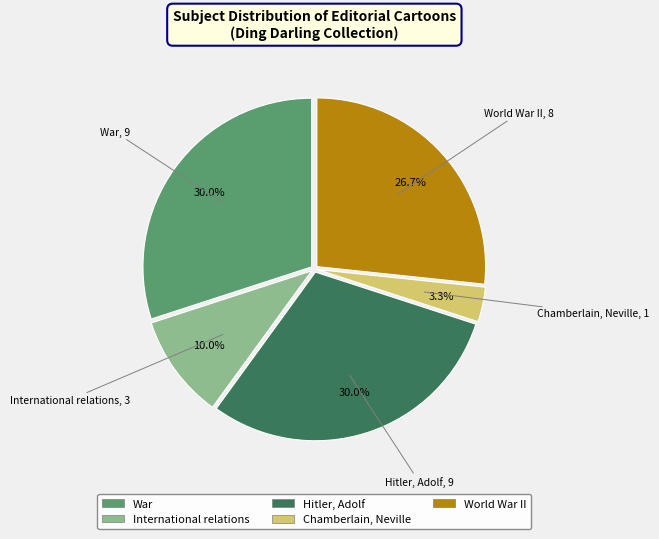

Does any single category account for the majority?

No